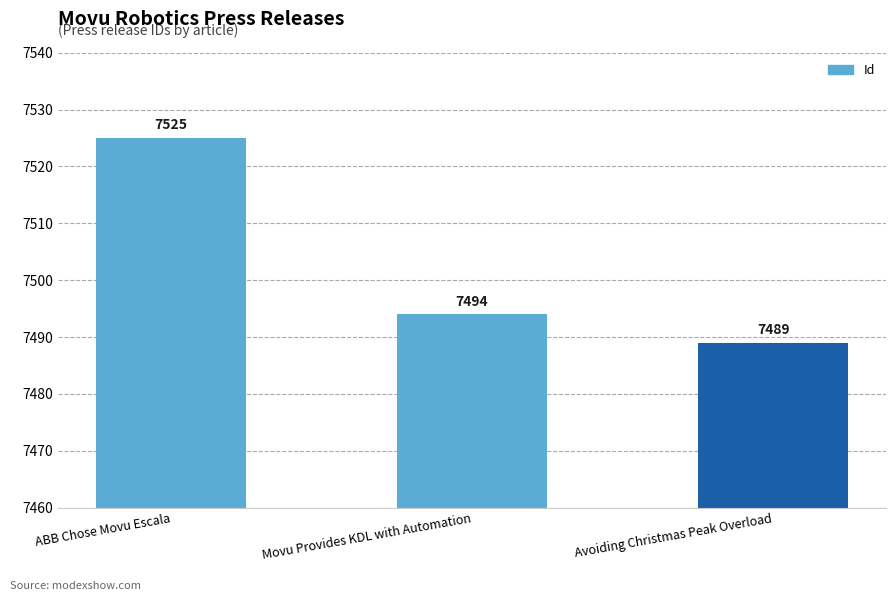

Read the value at Avoiding Christmas Peak Overload.

7489